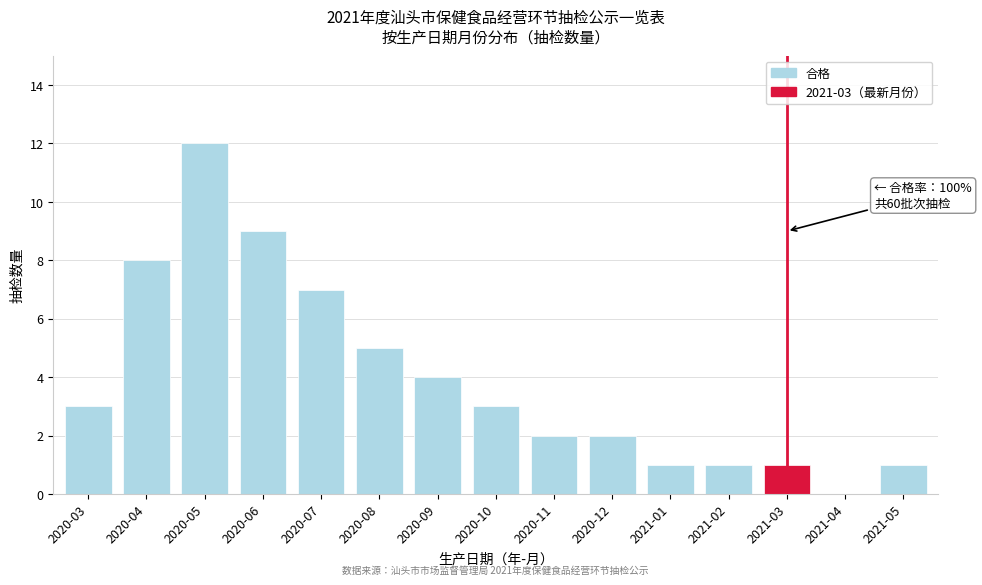

Reading left to right, extract all data points from this chart.

2020-03=3	2020-04=8	2020-05=12	2020-06=9	2020-07=7	2020-08=5	2020-09=4	2020-10=3	2020-11=2	2020-12=2	2021-01=1	2021-02=1	2021-03=1	2021-04=0	2021-05=1